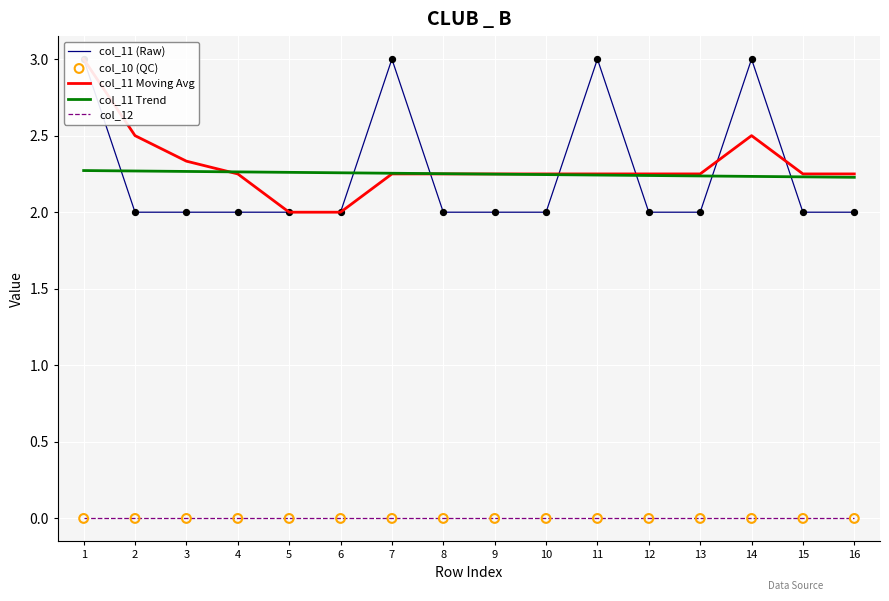

At which category is the sum across all series the highest?

1